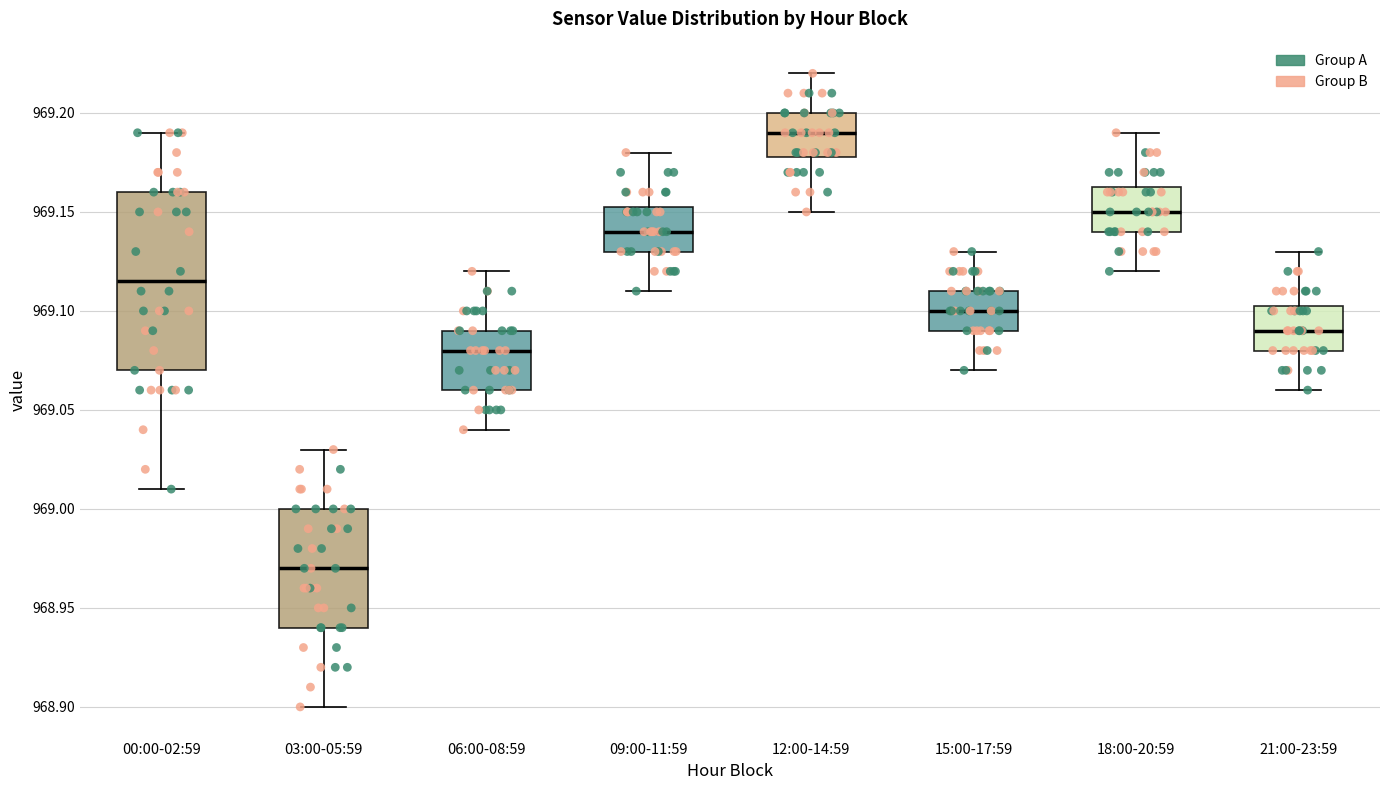

Which box's median line is the lowest?

03:00-05:59